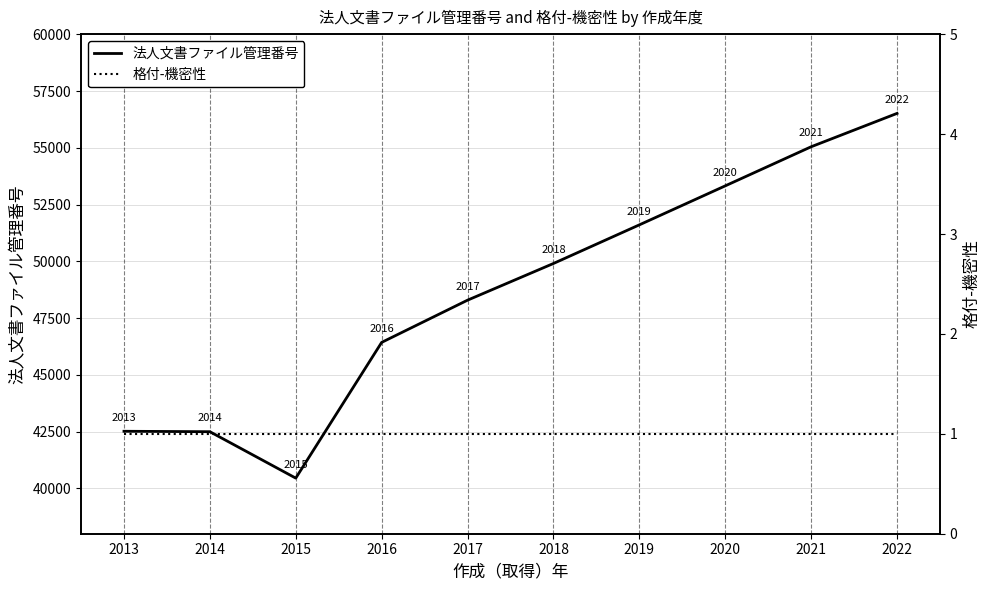

How many interior local valleys does the 法人文書ファイル管理番号 series have?

1